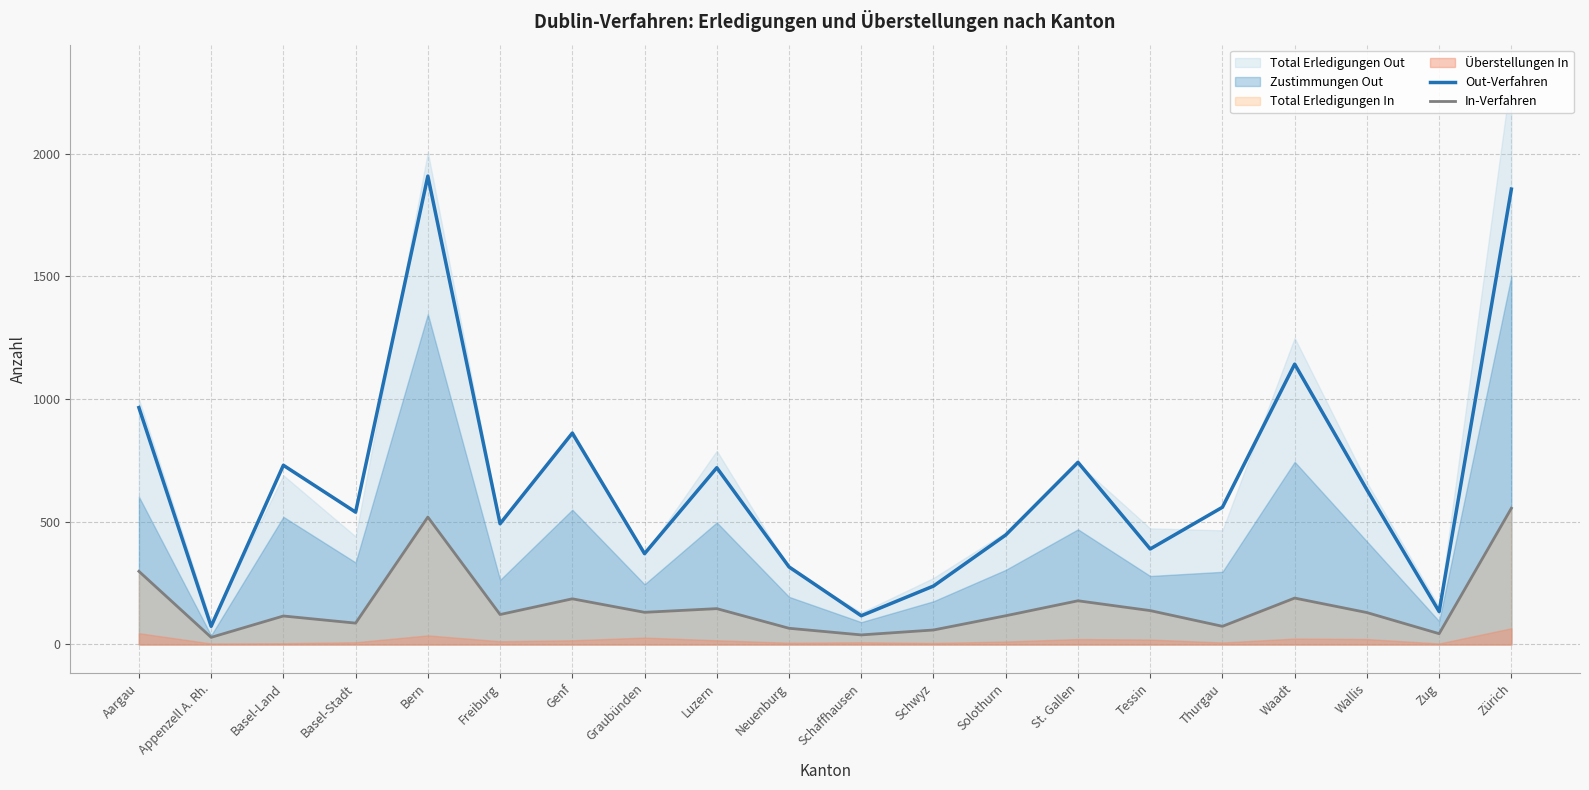

True or false: In-Verfahren and Out-Verfahren cross at least once.

False